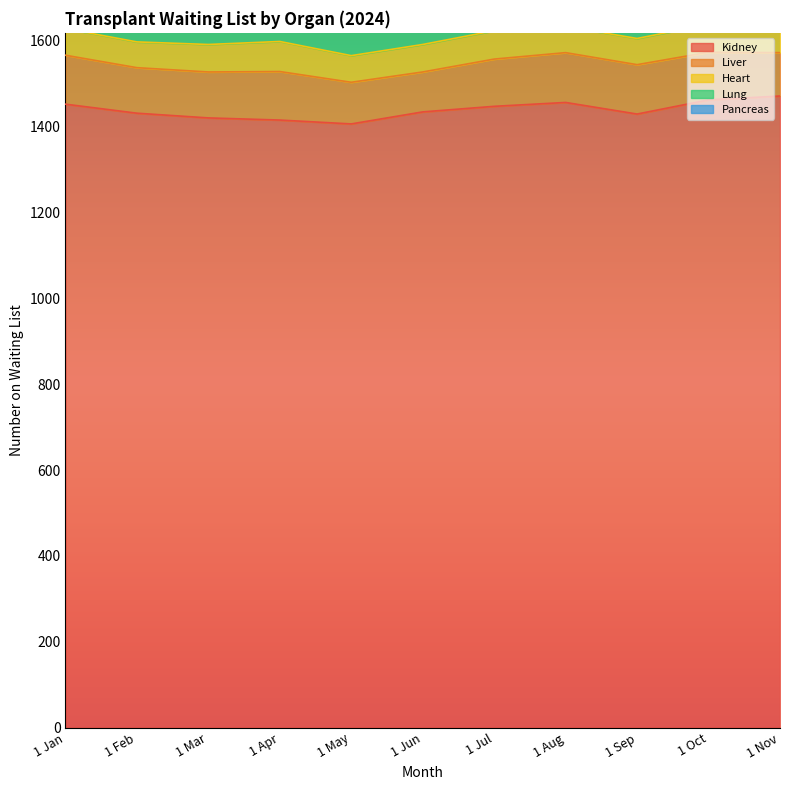

Reading right to left, list all the values displayed in this chart.

Kidney: 1 Nov=1471	1 Oct=1462	1 Sep=1429	1 Aug=1456	1 Jul=1447	1 Jun=1434	1 May=1406	1 Apr=1415	1 Mar=1420	1 Feb=1431	1 Jan=1452
Liver: 1 Nov=101	1 Oct=111	1 Sep=115	1 Aug=116	1 Jul=110	1 Jun=93	1 May=97	1 Apr=113	1 Mar=107	1 Feb=106	1 Jan=114
Heart: 1 Nov=73	1 Oct=65	1 Sep=61	1 Aug=61	1 Jul=66	1 Jun=64	1 May=62	1 Apr=70	1 Mar=64	1 Feb=60	1 Jan=62
Lung: 1 Nov=122	1 Oct=117	1 Sep=114	1 Aug=108	1 Jul=99	1 Jun=104	1 May=103	1 Apr=116	1 Mar=114	1 Feb=101	1 Jan=106
Pancreas: 1 Nov=72	1 Oct=70	1 Sep=68	1 Aug=74	1 Jul=74	1 Jun=68	1 May=65	1 Apr=66	1 Mar=70	1 Feb=72	1 Jan=73